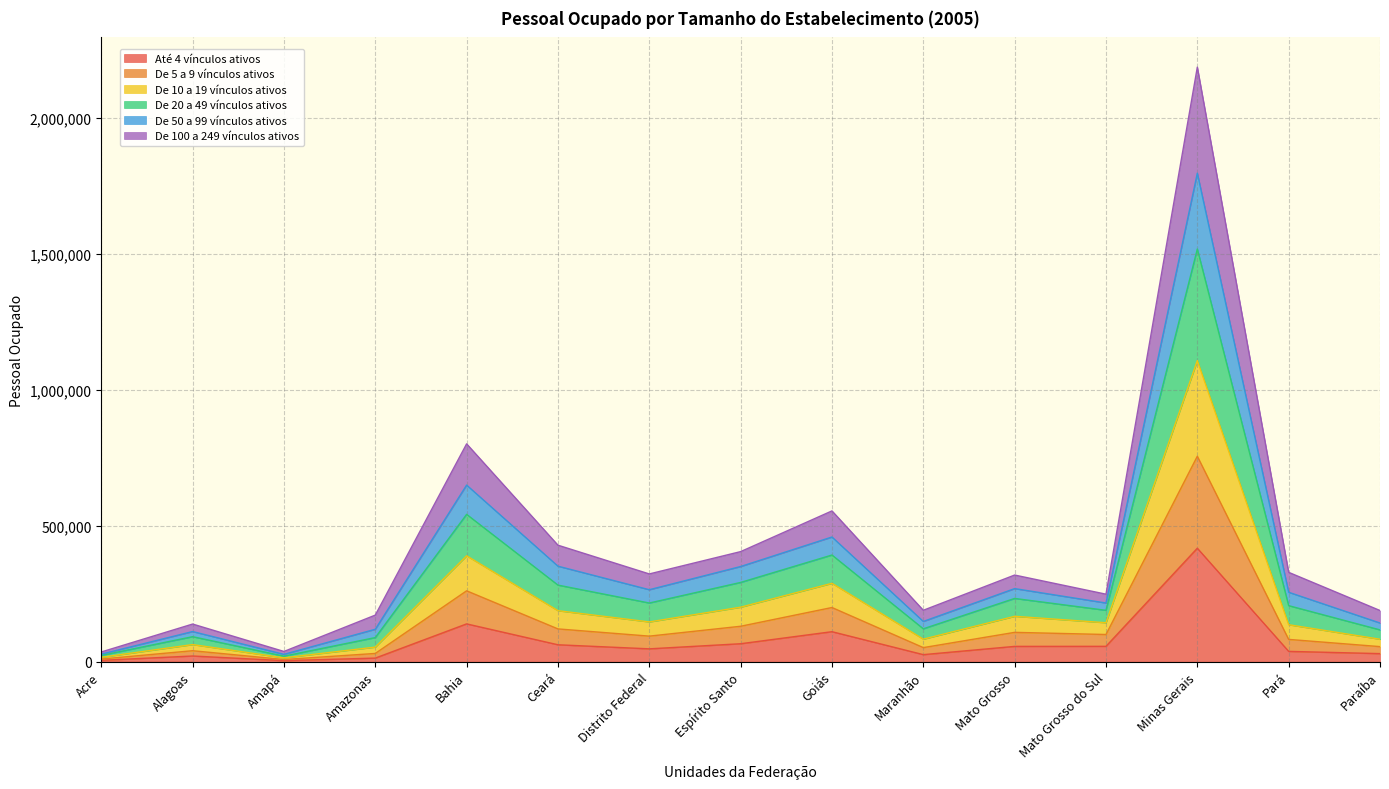

Is it true that Até 4 vínculos ativos equals 110290 at Goiás?

True